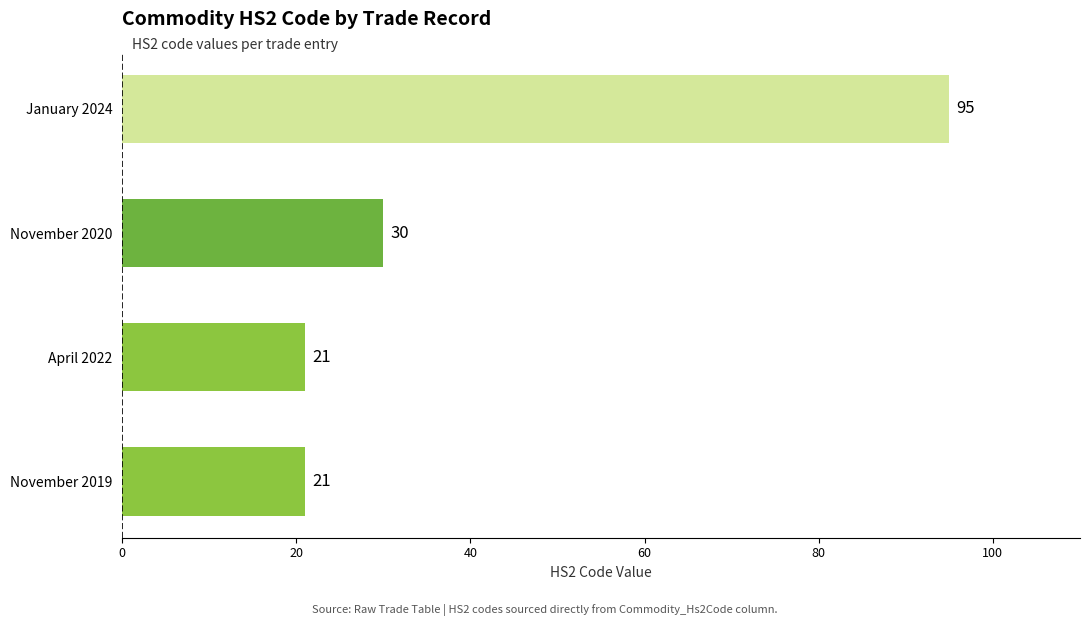

Is it true that the value at April 2022 is 10?

False